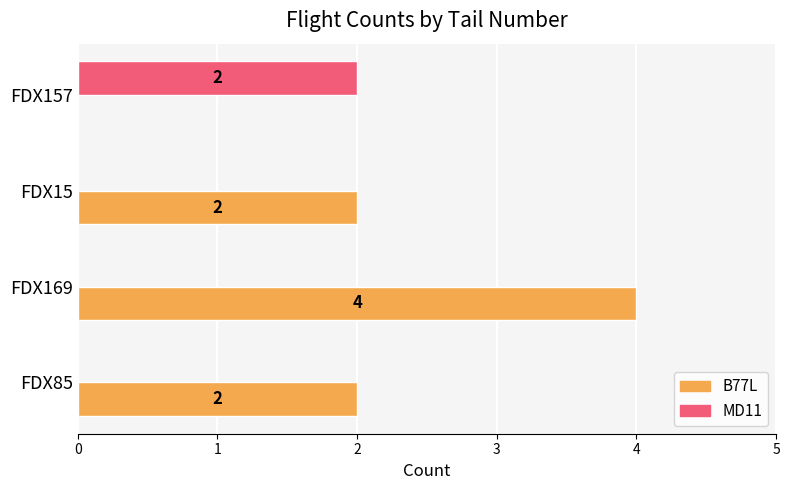

At which category does the chart reach its peak across all series?

FDX169